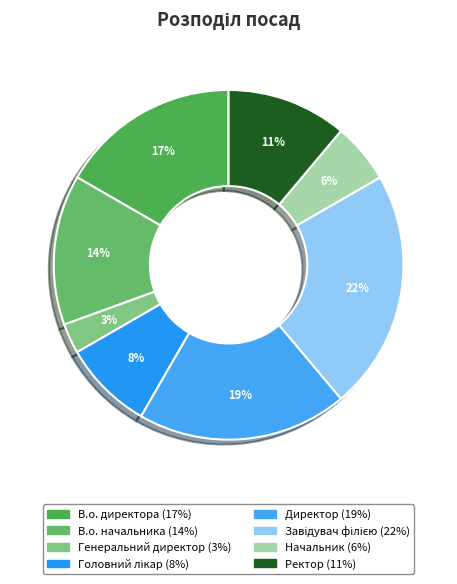

Is there any slice that represents more than half of the pie?

No